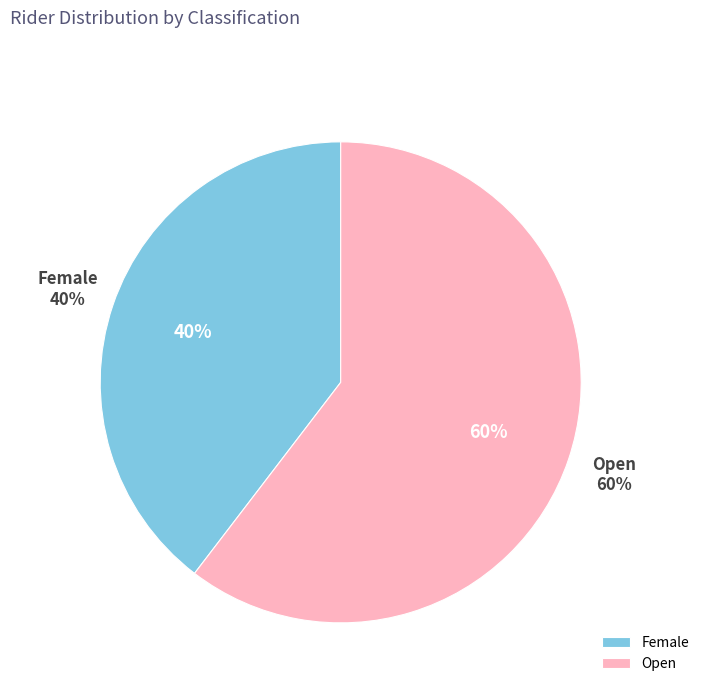

To the nearest percent, what is the combined percentage of Open and Female?

100%